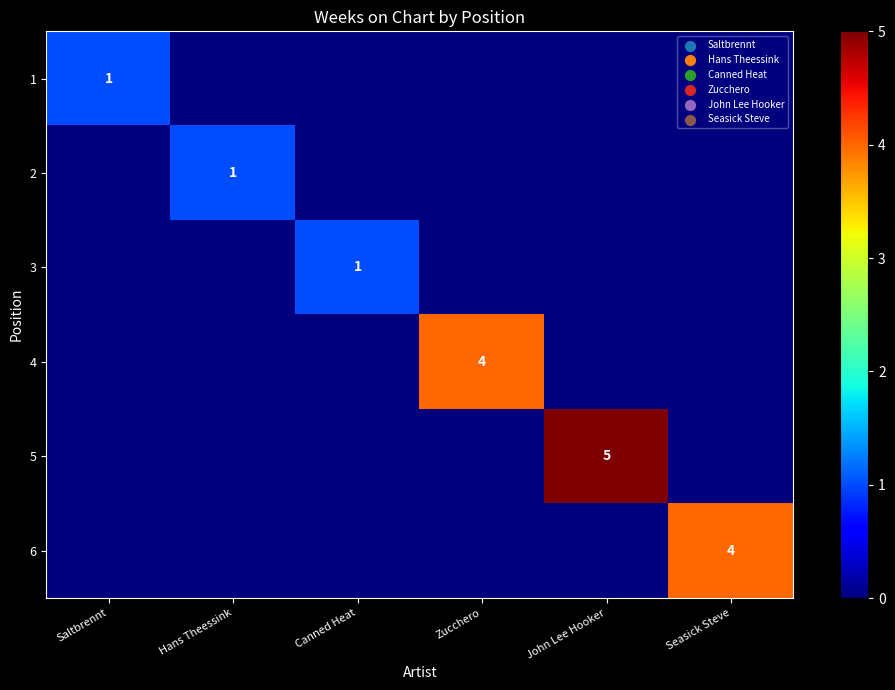

The 5 series shows 5 at John Lee Hooker. True or false?

True